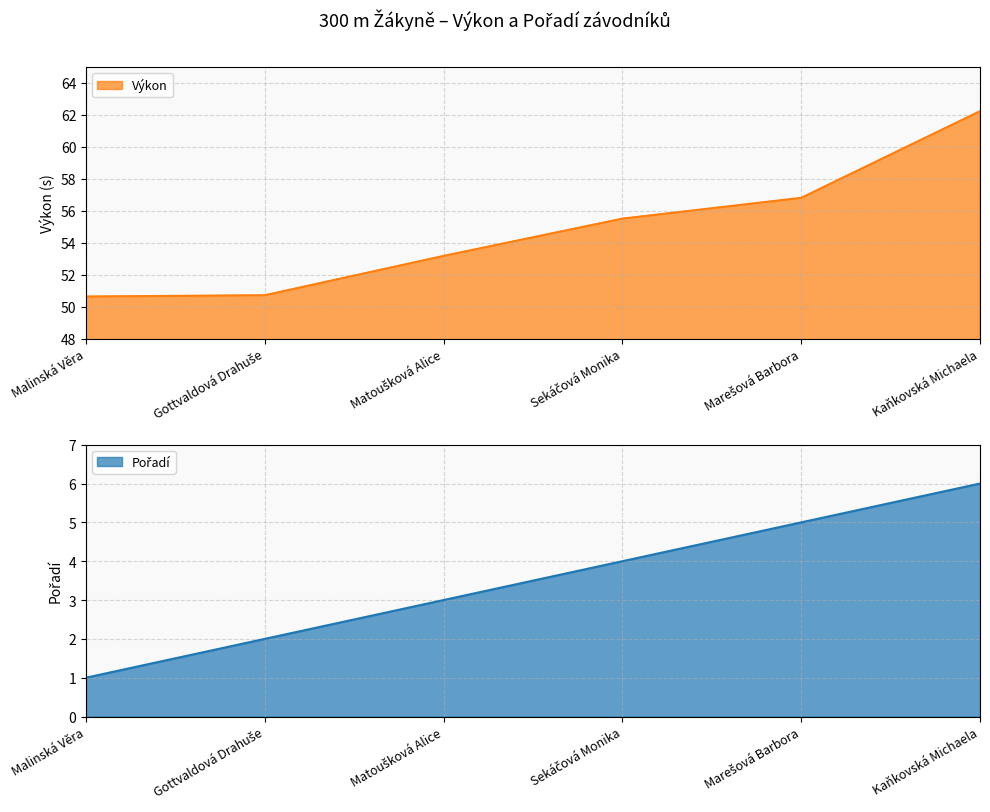

What is the maximum value for Výkon?

62.2